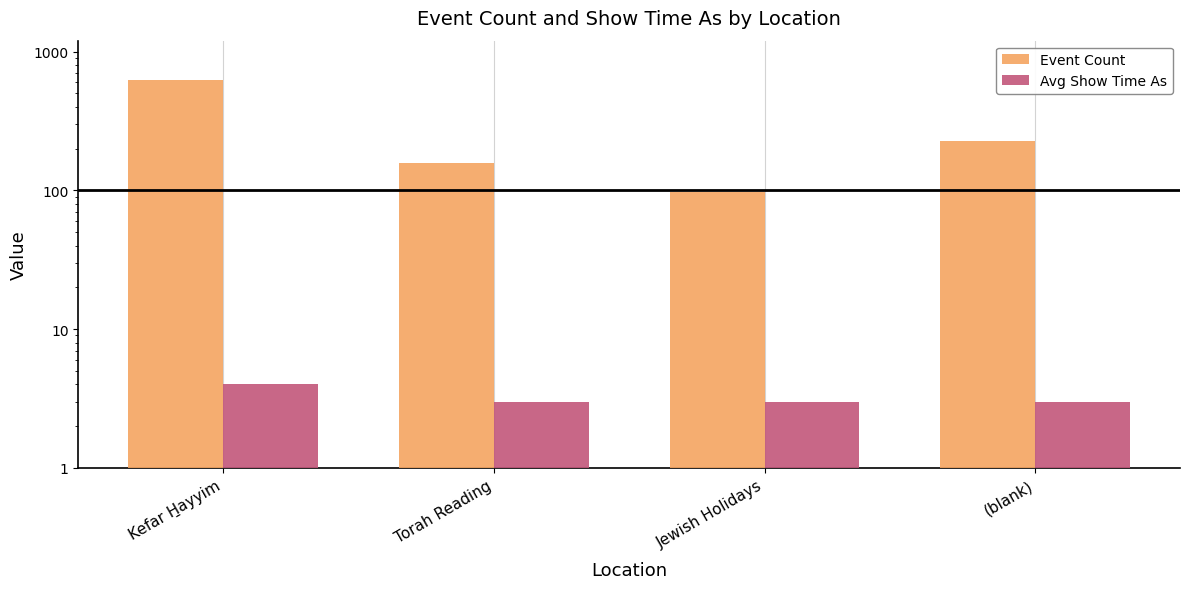

What are all the series names shown in the legend?

Event Count, Avg Show Time As